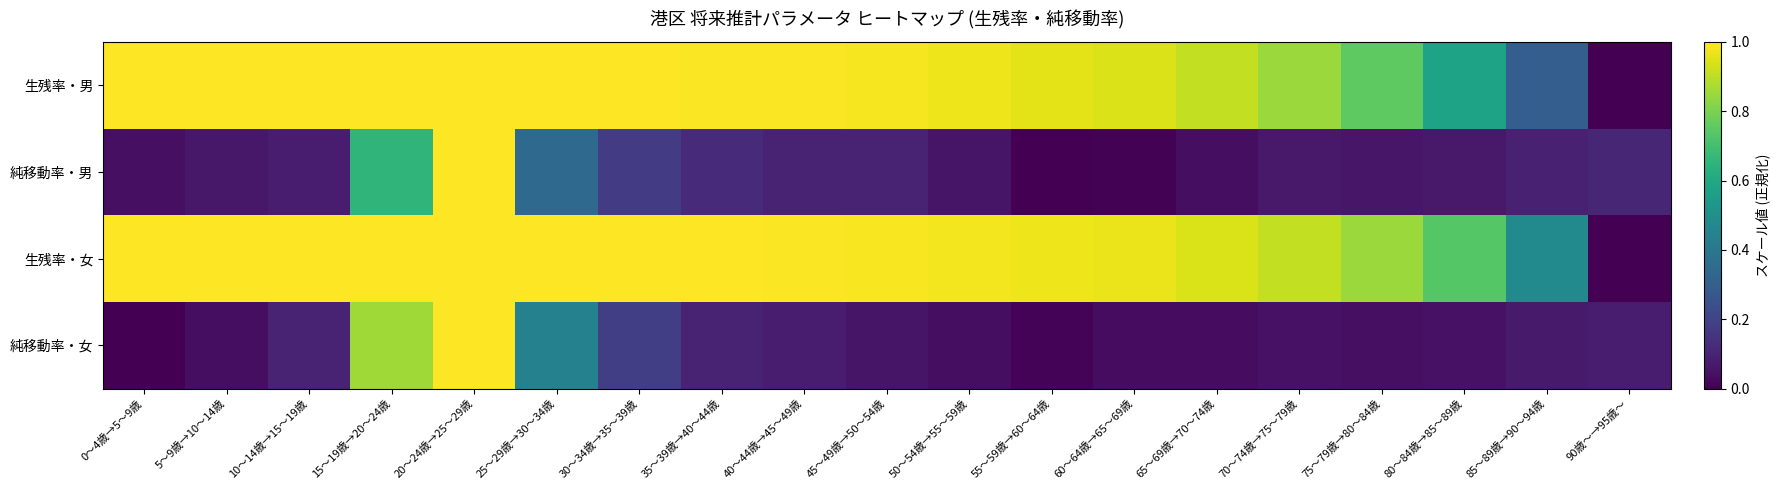

Which category has the highest value across all series?

5～9歳→10～14歳